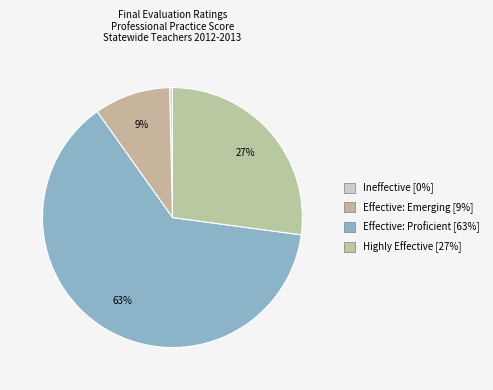

What is the smallest slice in the pie chart?

Ineffective